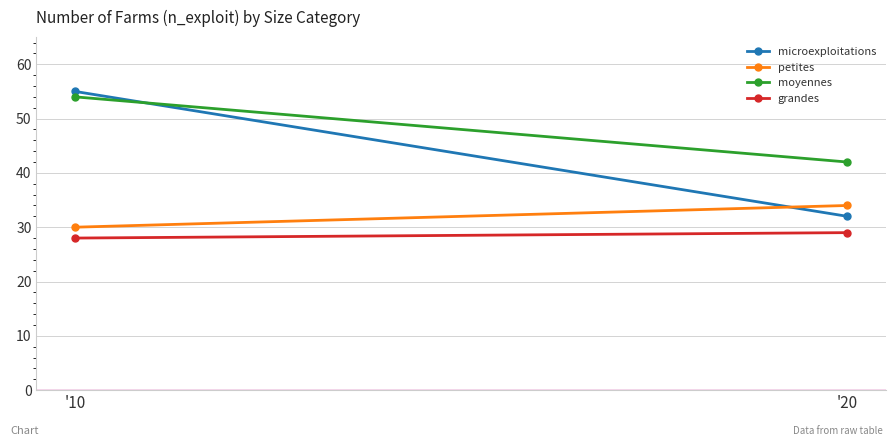

Reading right to left, transcribe all the data shown in this chart.

microexploitations: '20=32	'10=55
petites: '20=34	'10=30
moyennes: '20=42	'10=54
grandes: '20=29	'10=28